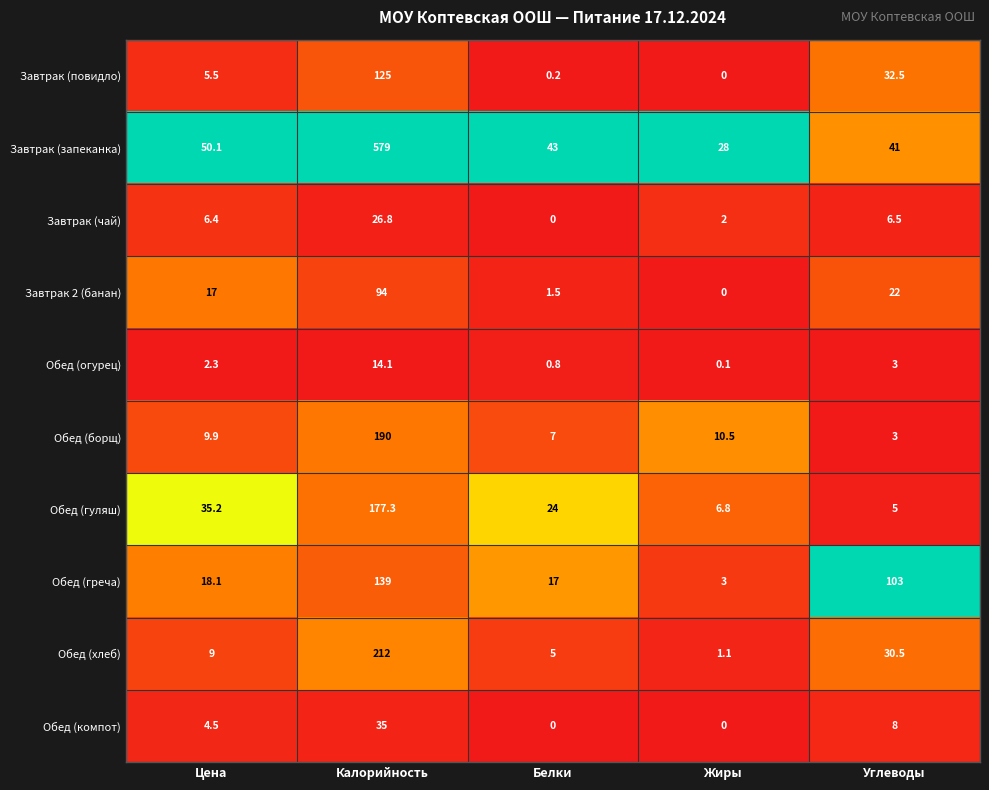

What is the spread (max minus min) of values at Жиры?

28.0